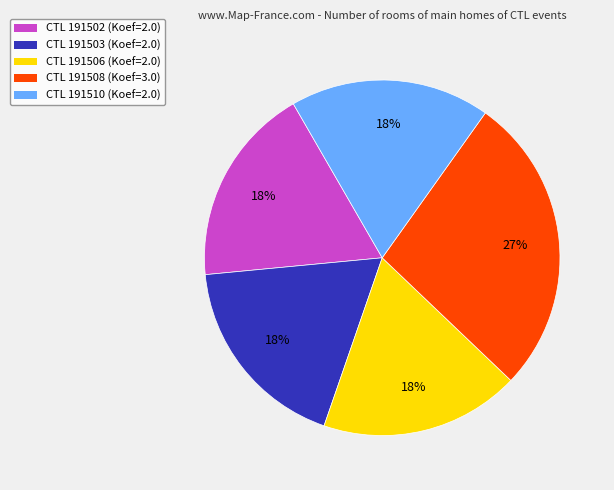

Is the sum of CTL 191510 (Koef=2.0) and CTL 191508 (Koef=3.0) greater than half?

No